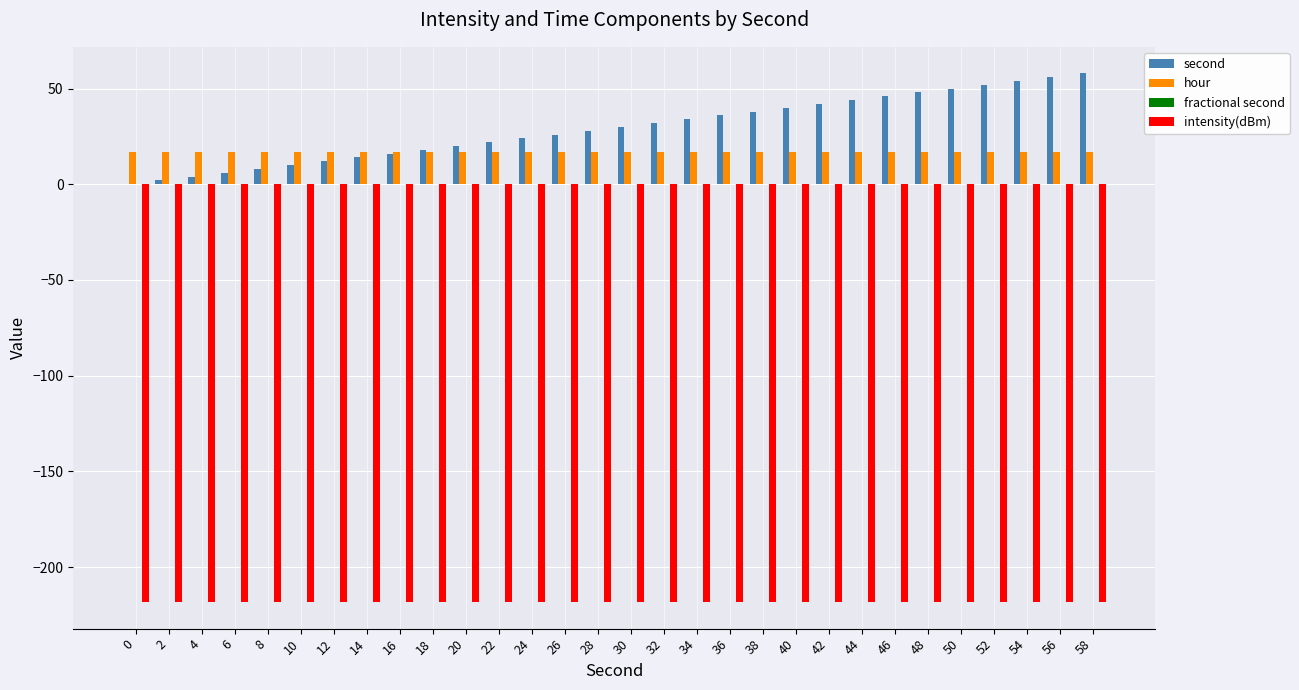

What is the maximum value for hour?

17.0